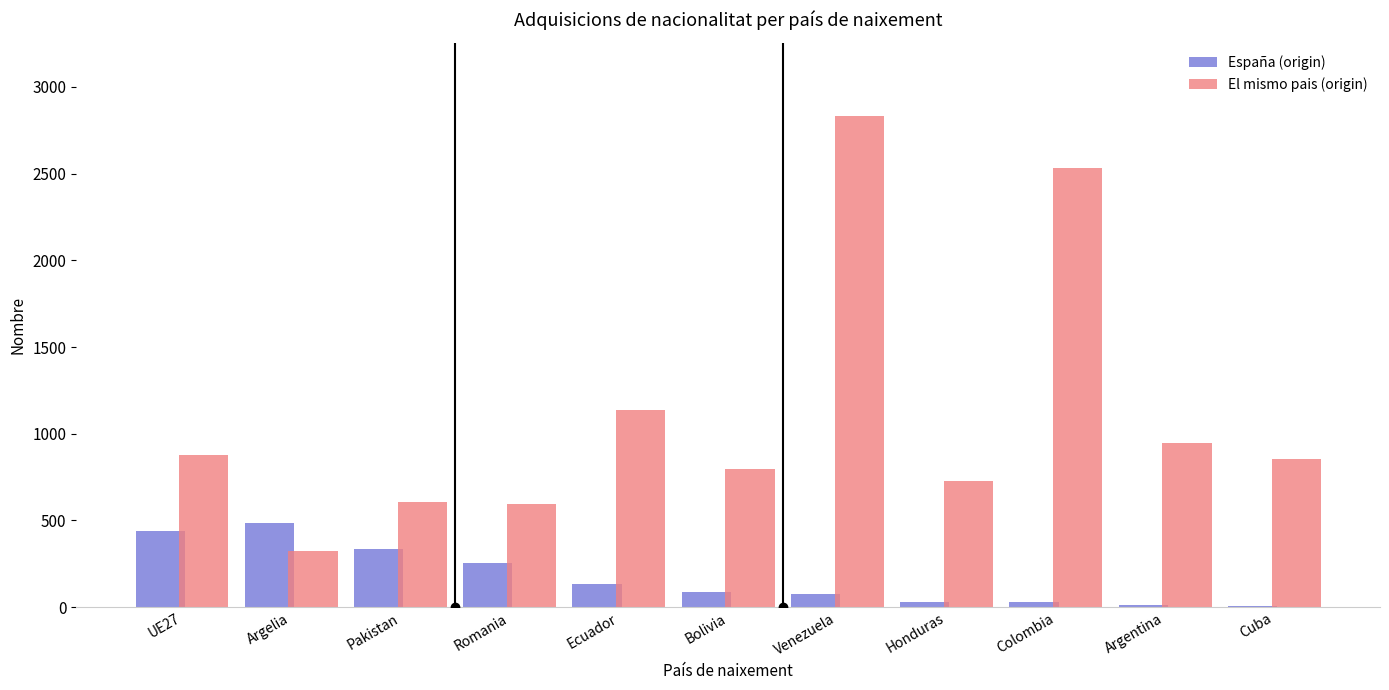

What is the sum of all El mismo pais (origin) values?

12237